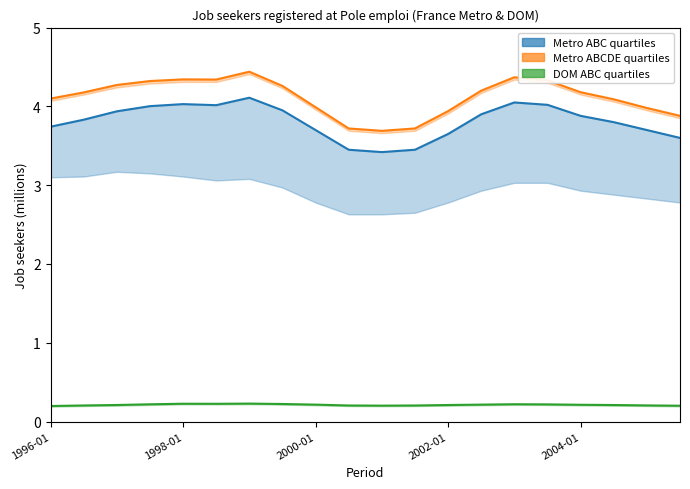

List the series in order of their peak value, highest first.

DEFM ABCDE (Metro), DEFM ABC (Metro), DEFM ABC (DOM)